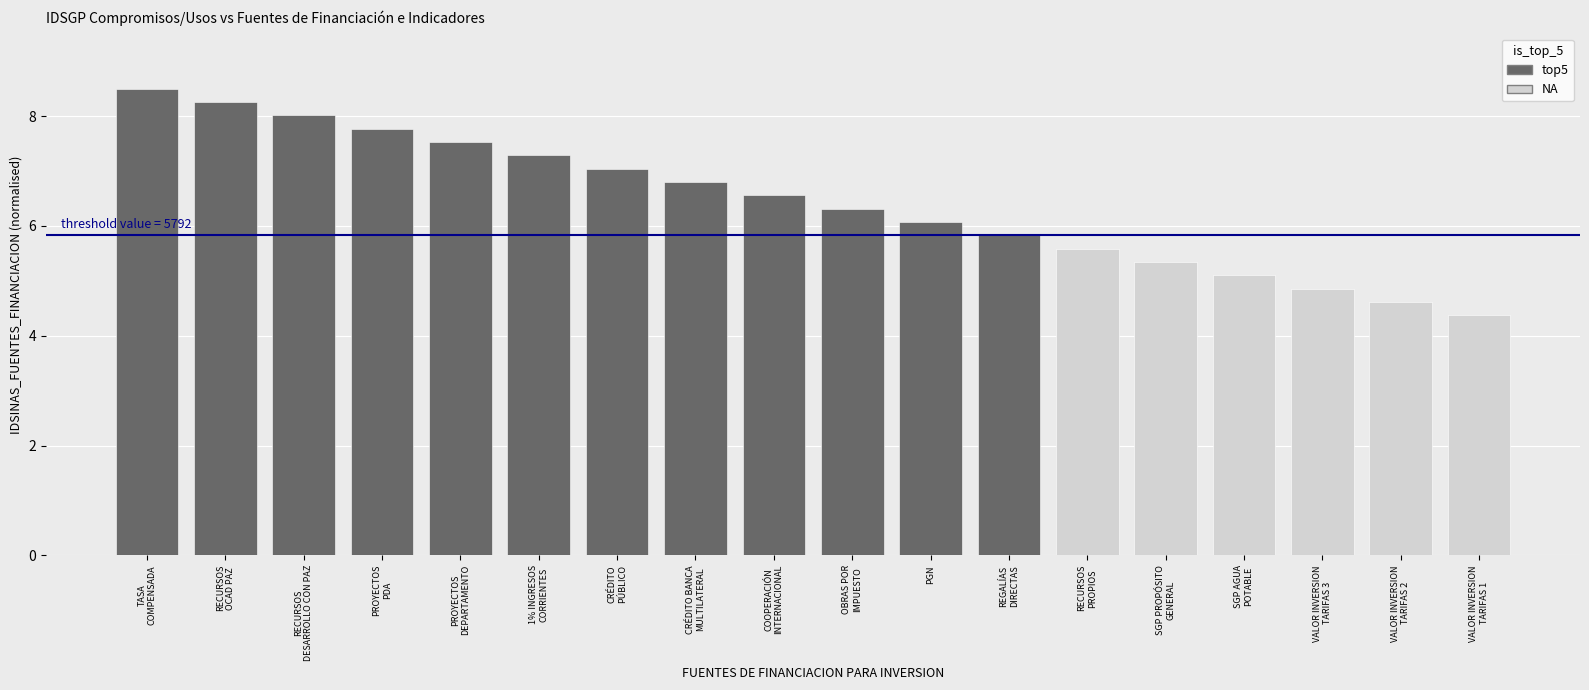

The chart shows a value of 6.1 at PGN. True or false?

True